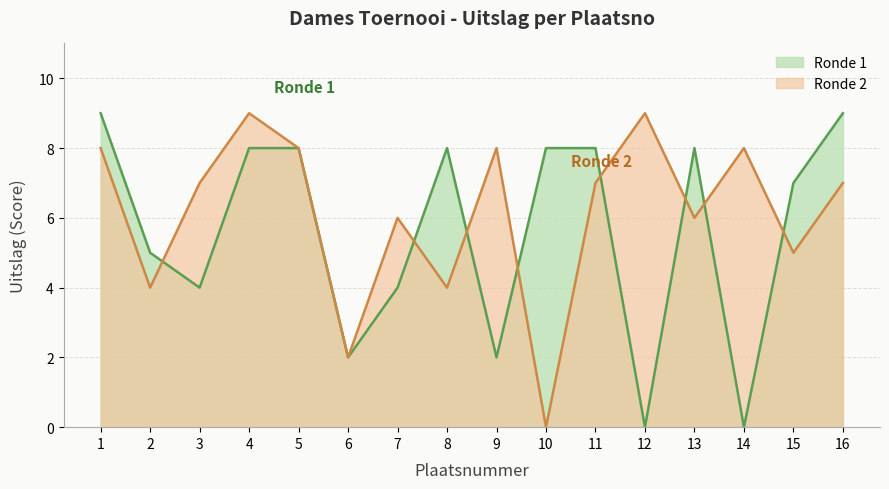

Which series has the largest total across all categories?

Ronde 2